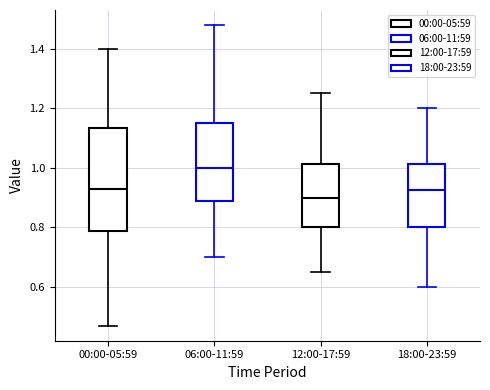

Which box is the tallest, from its lower edge to its upper edge?

00:00-05:59